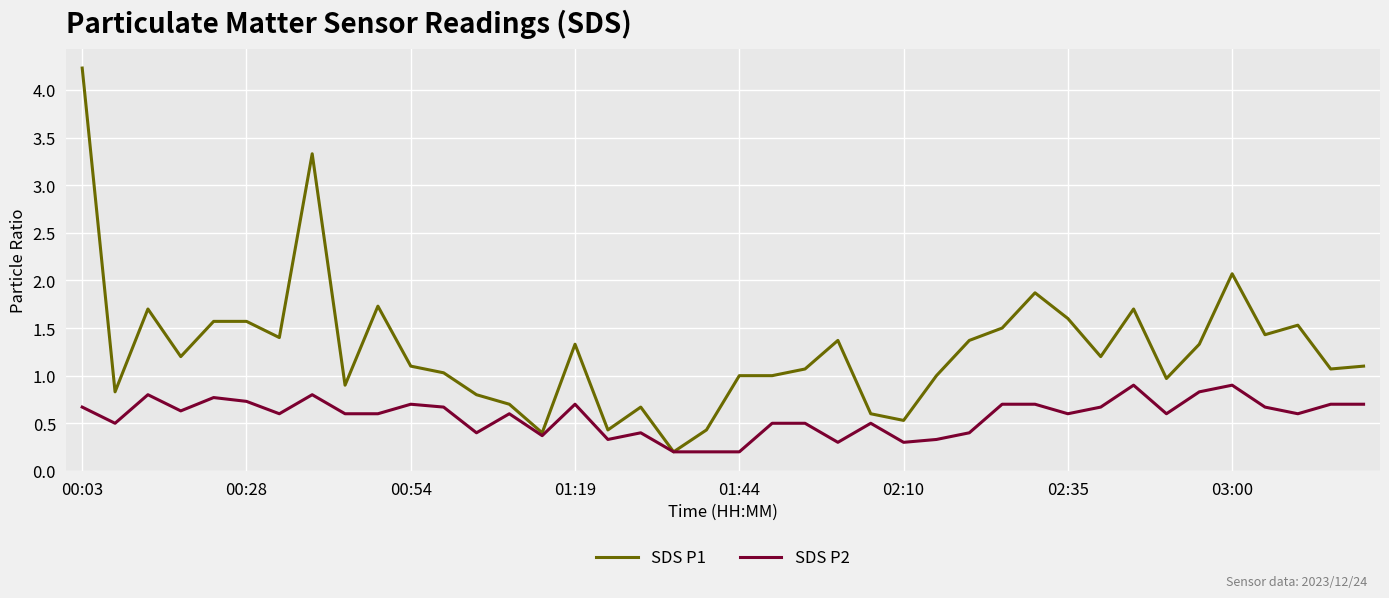

What is the maximum value shown in the chart?

4.2